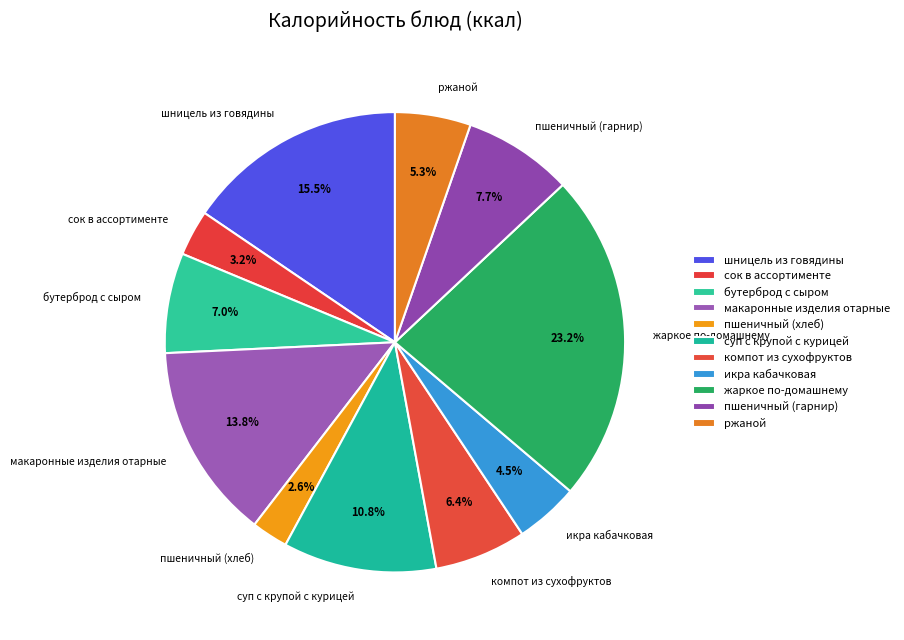

Is there a majority slice in this chart?

No